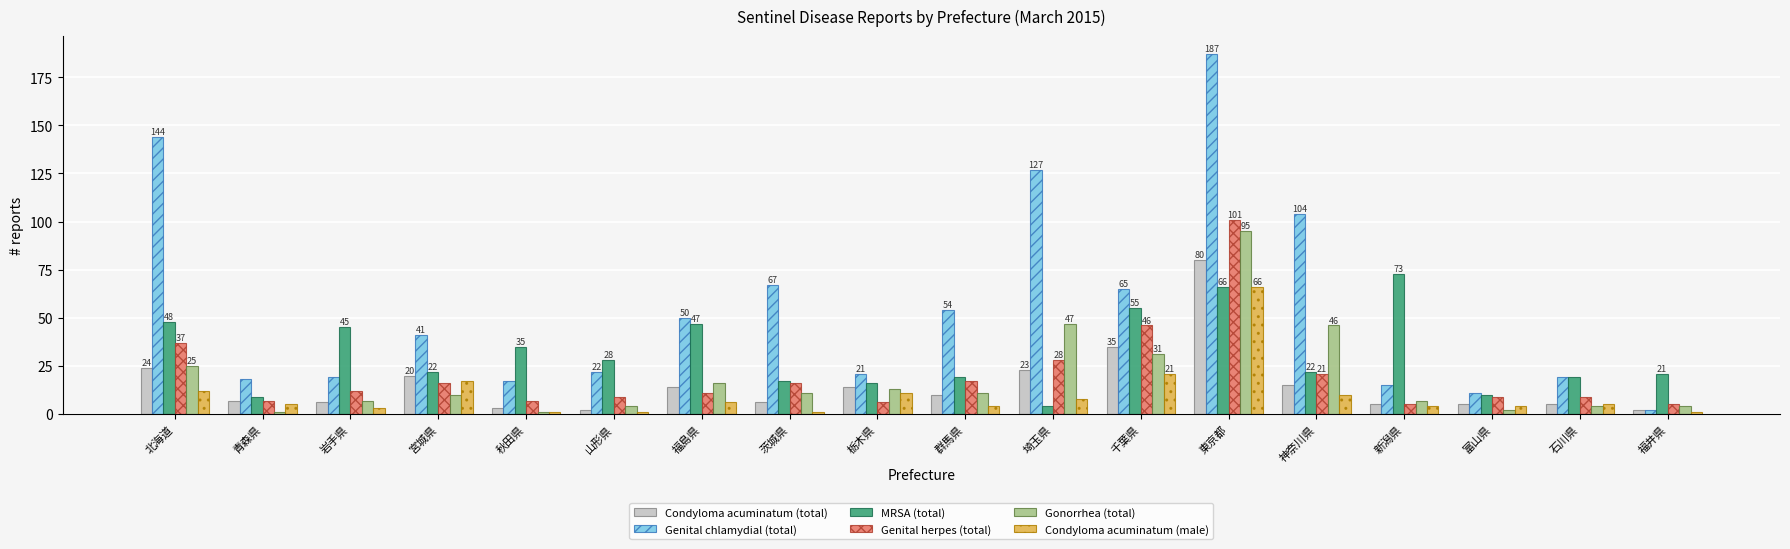

Reading left to right, what are all the values shown in this chart?

Condyloma acuminatum (total): 24	7	6	20	3	2	14	6	14	10	23	35	80	15	5	5	5	2
Genital chlamydial (total): 144	18	19	41	17	22	50	67	21	54	127	65	187	104	15	11	19	2
MRSA (total): 48	9	45	22	35	28	47	17	16	19	4	55	66	22	73	10	19	21
Genital herpes (total): 37	7	12	16	7	9	11	16	6	17	28	46	101	21	5	9	9	5
Gonorrhea (total): 25	1	7	10	1	4	16	11	13	11	47	31	95	46	7	2	4	4
Condyloma acuminatum (male): 12	5	3	17	1	1	6	1	11	4	8	21	66	10	4	4	5	1